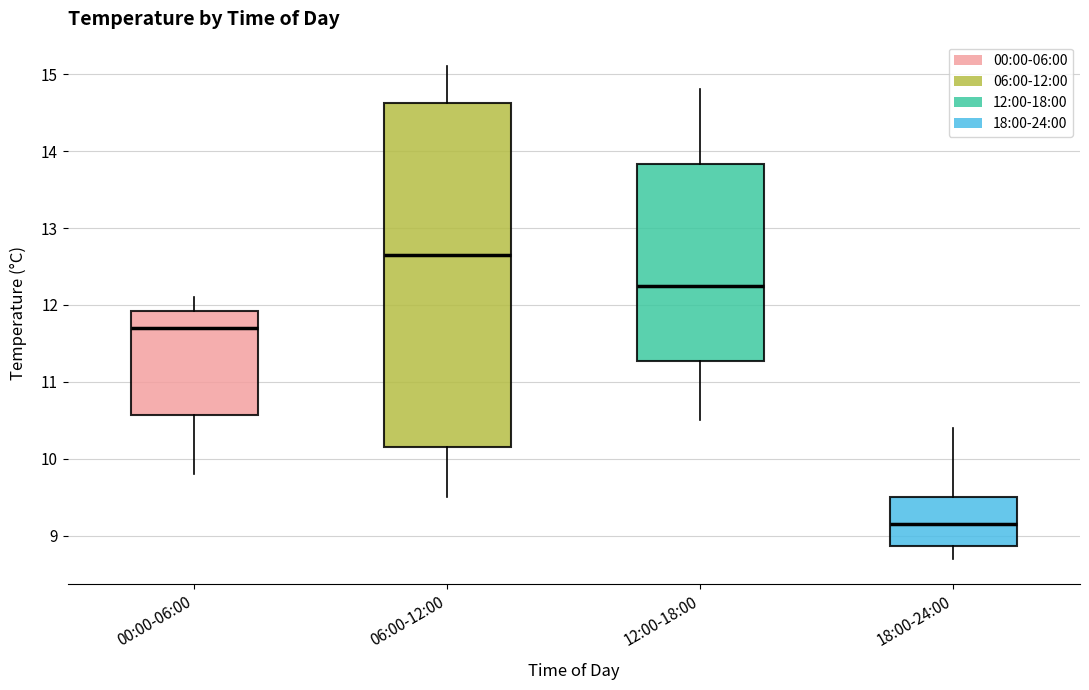

Reading left to right, transcribe this box plot: for each box, give where its median line is, the range the box spans, and where its two whiskers end, as read against the y-axis. The values are not printed on the chart, so give them approximately, as read against the axis.

00:00-06:00: median 11.7, box 10.6 to 11.9, whiskers 9.8 to 12.1
06:00-12:00: median 12.7, box 10.2 to 14.6, whiskers 9.5 to 15.1
12:00-18:00: median 12.3, box 11.3 to 13.8, whiskers 10.5 to 14.8
18:00-24:00: median 9.2, box 8.9 to 9.5, whiskers 8.7 to 10.4